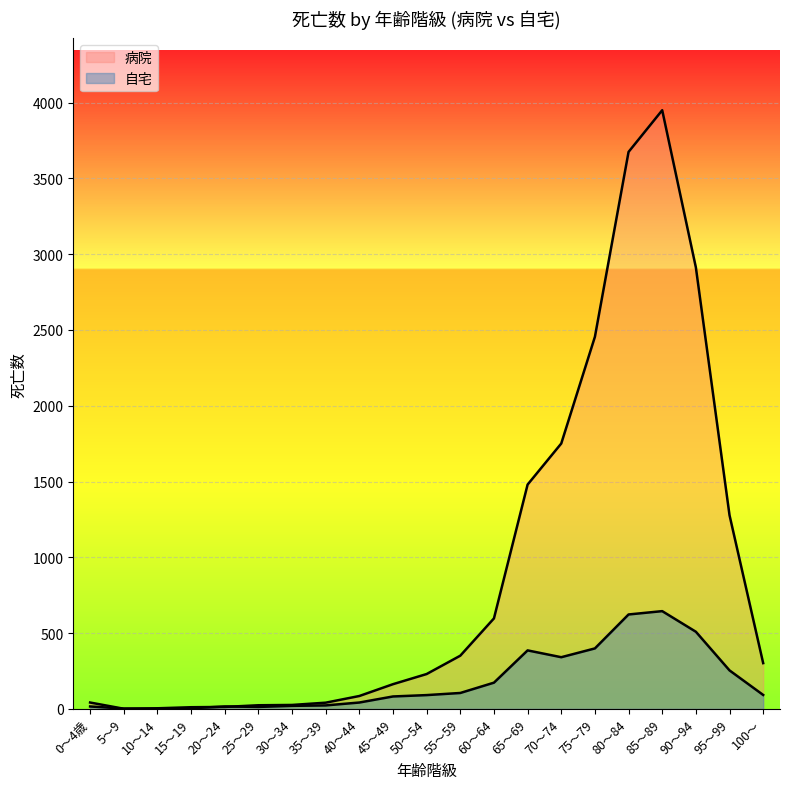

True or false: 病院 and 自宅 intersect in this chart.

True